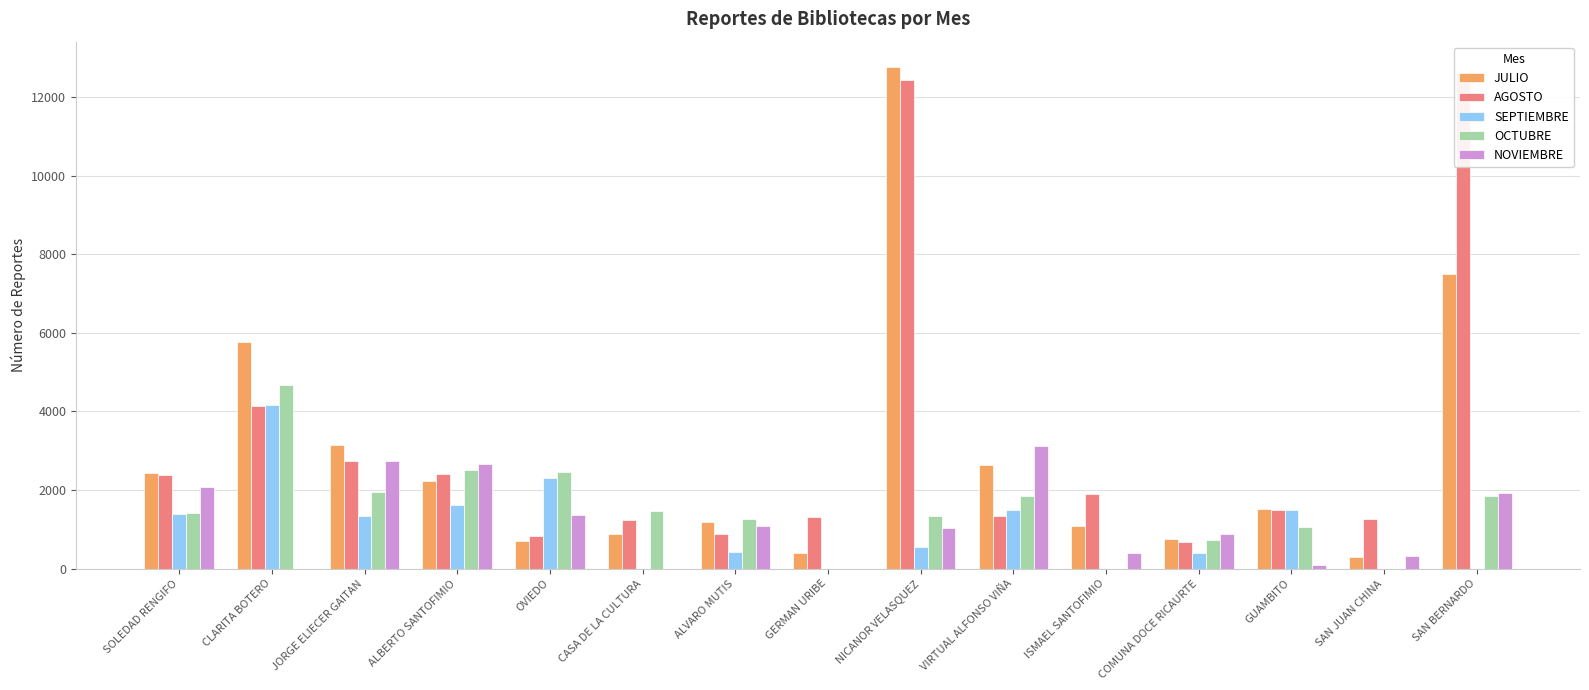

What is the difference between the highest and lowest values at GERMAN URIBE?

1319